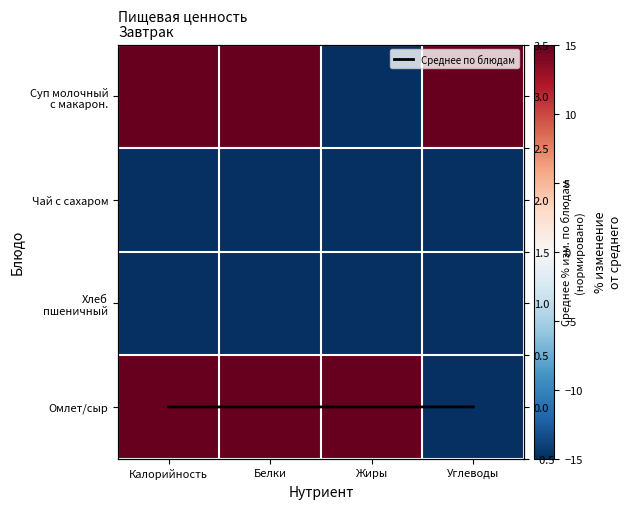

How many categories are shown in the chart?

4